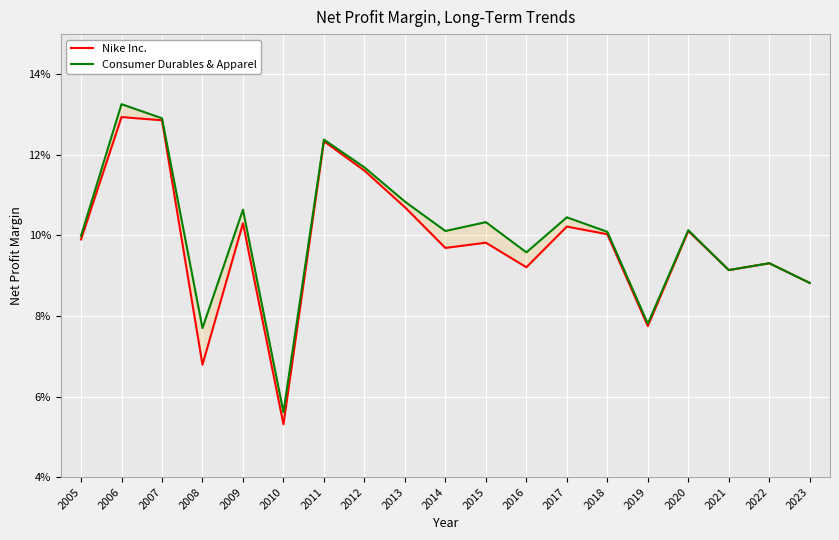

List the labels in order of Nike Inc. value, largest first.

2006, 2007, 2011, 2012, 2013, 2009, 2017, 2020, 2018, 2005, 2015, 2014, 2022, 2016, 2021, 2023, 2019, 2008, 2010